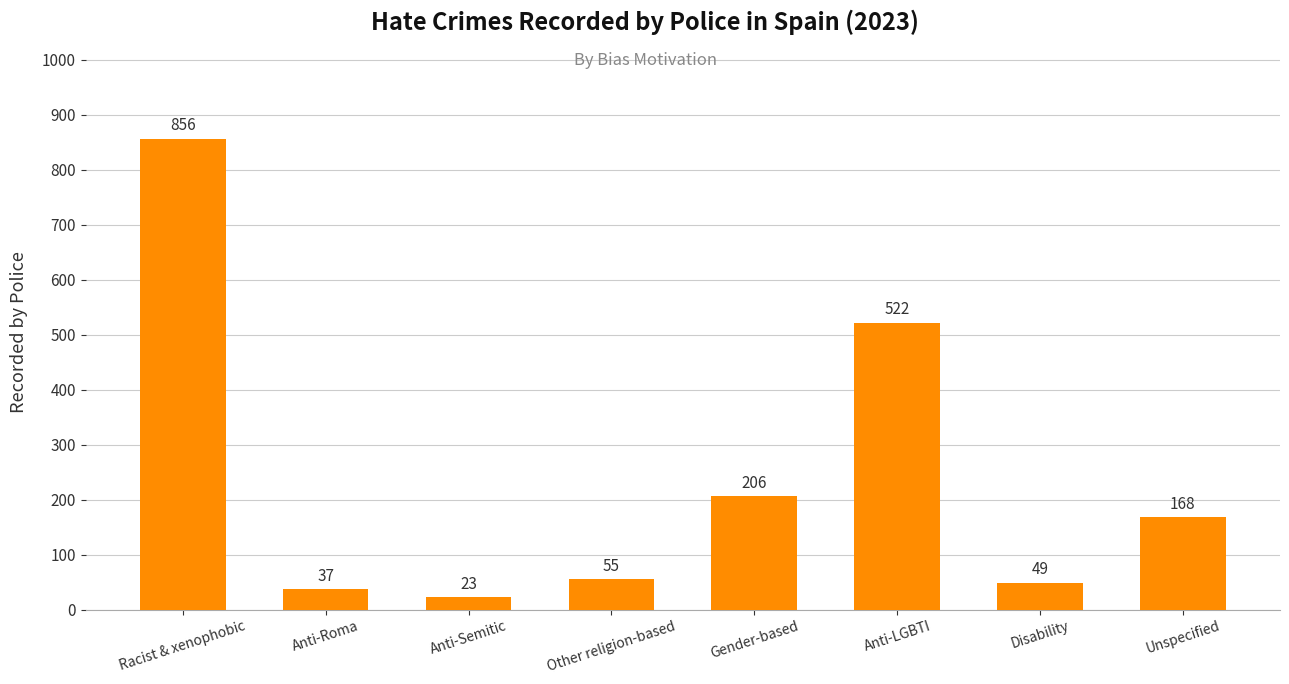

What is the label of the 8th bar from the right?

Racist & xenophobic